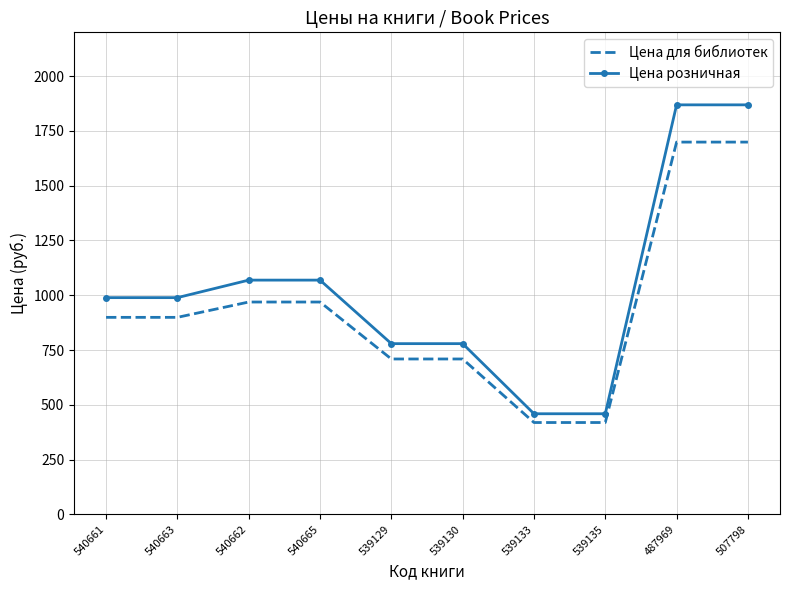

What is the greatest value displayed?

1869